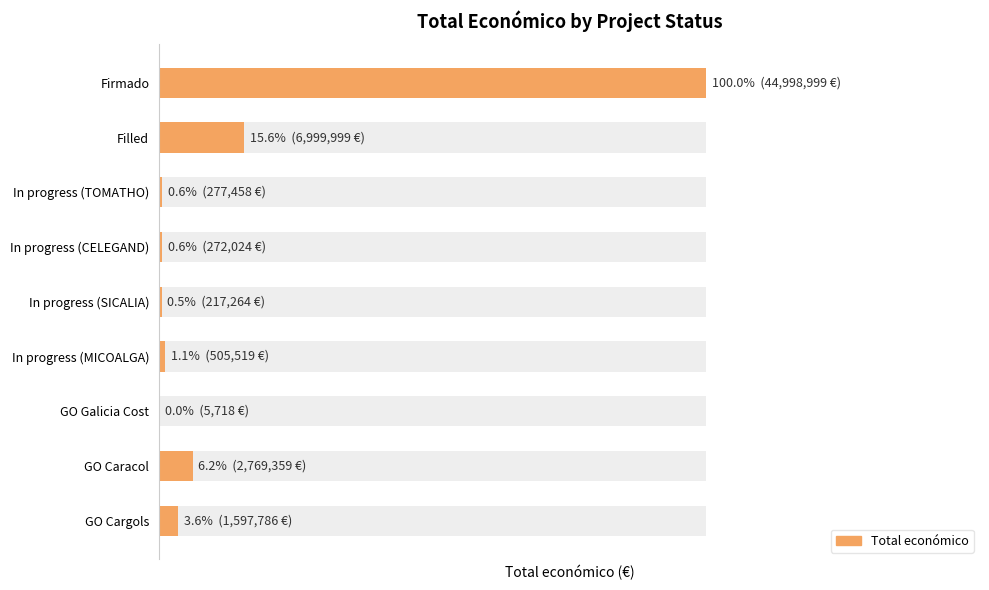

Read the value at In progress (CELEGAND), to the nearest 50.

272000